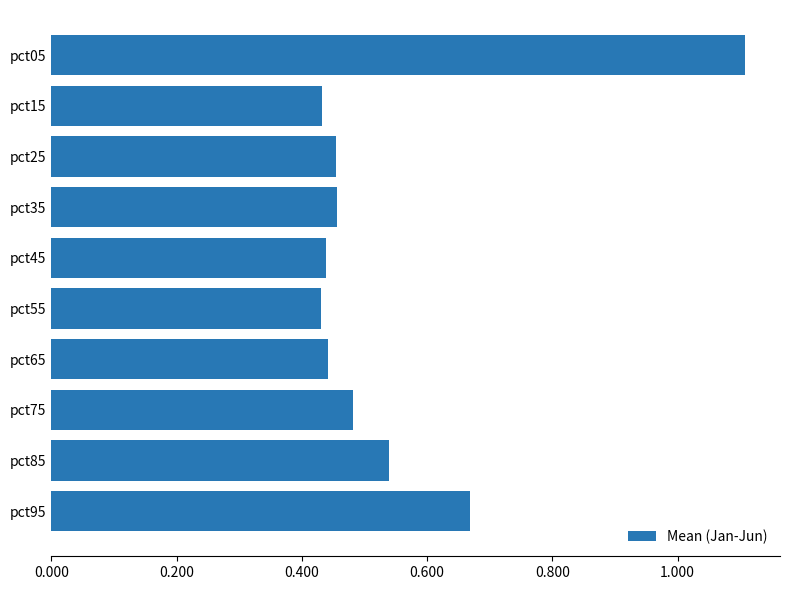

At which category does the chart reach its peak across all series?

pct05